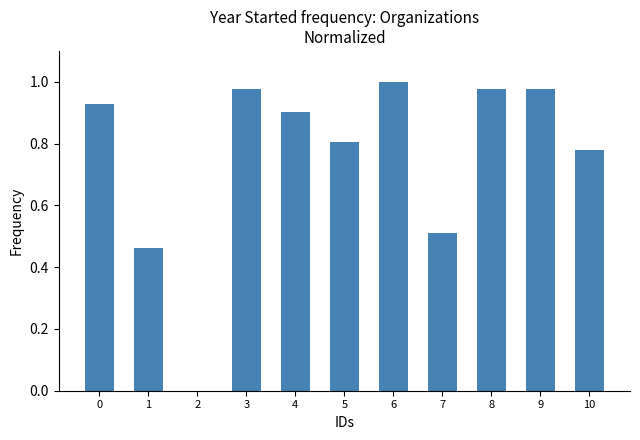

Is it true that the value at 10 is 0.8?

True